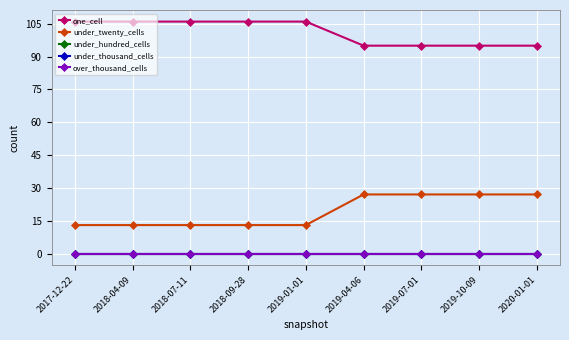

Does the chart have visible grid lines?

Yes